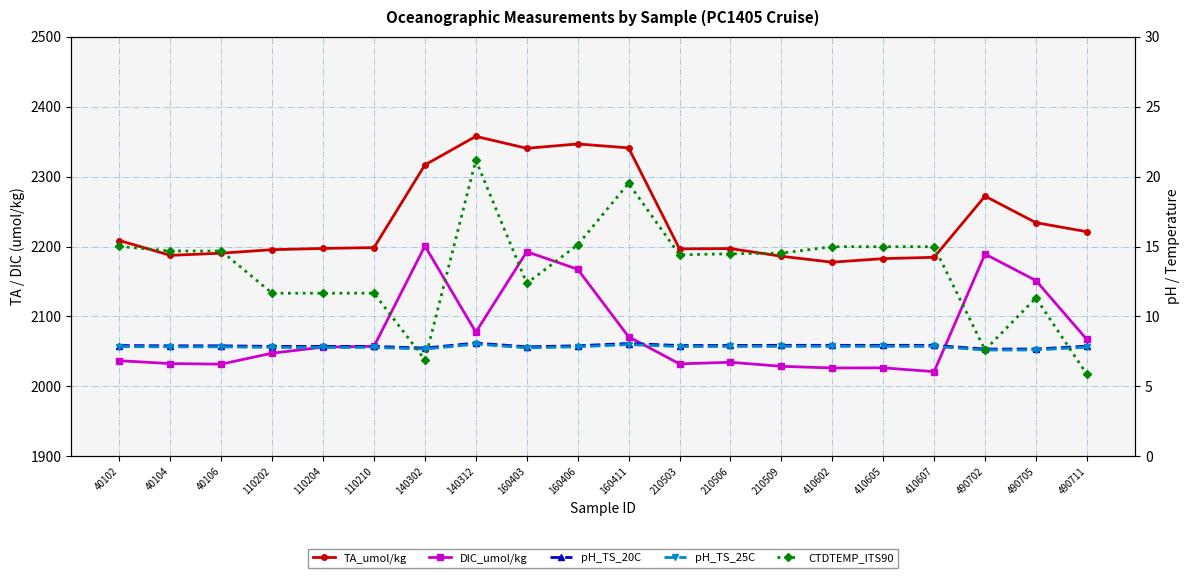

True or false: CTDTEMP_ITS90 has a value of 21.5 at 40104.

False